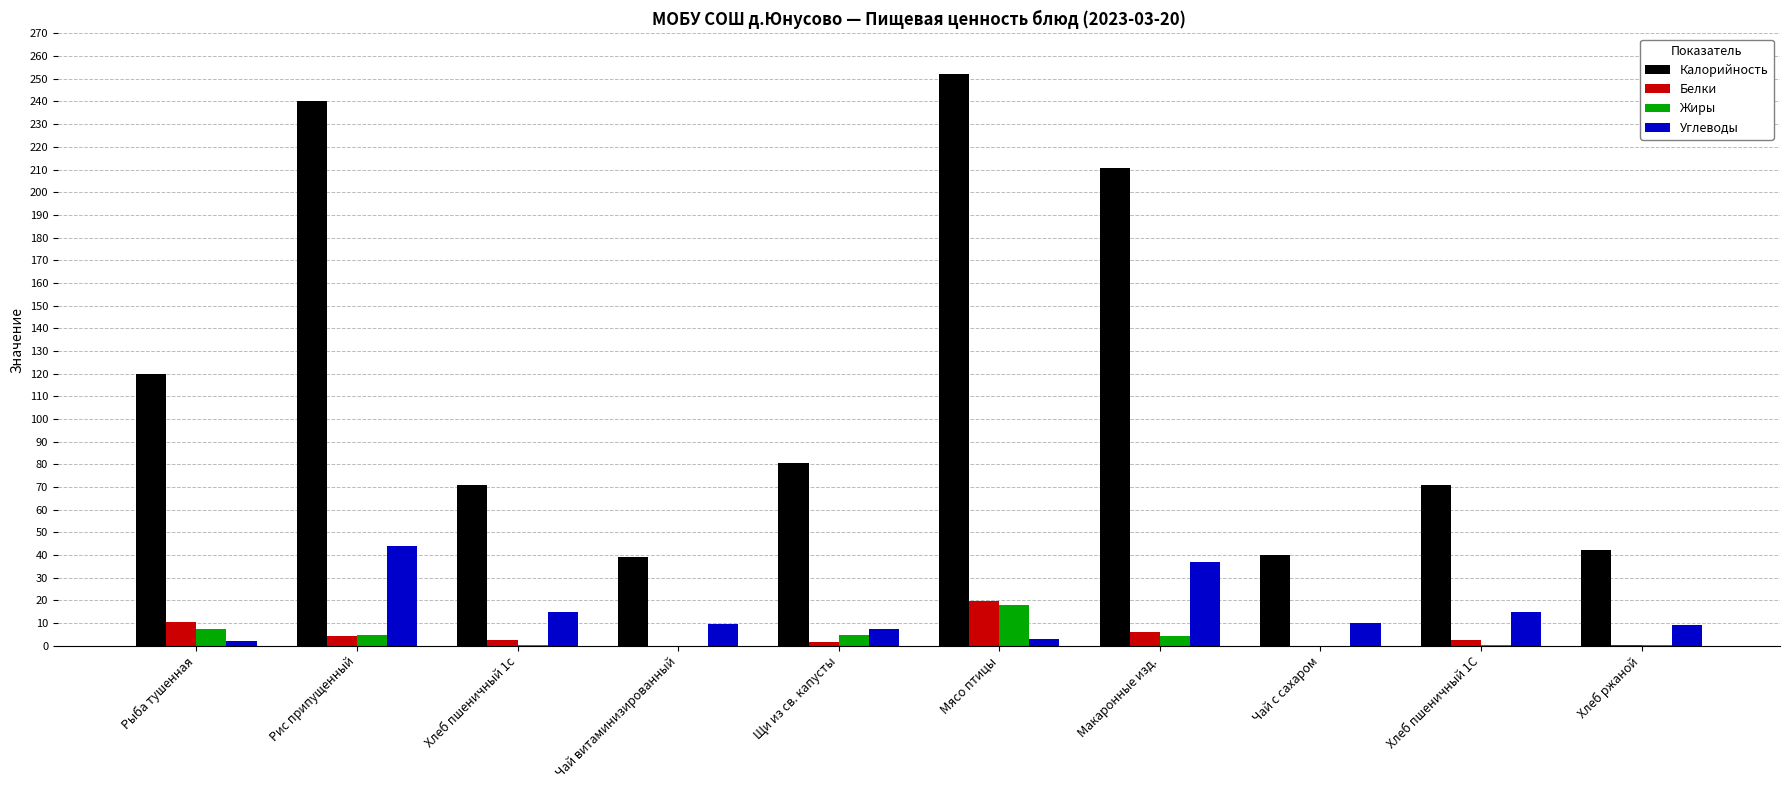

The value of Калорийность at Хлеб пшеничный 1с is 71.0. True or false?

True